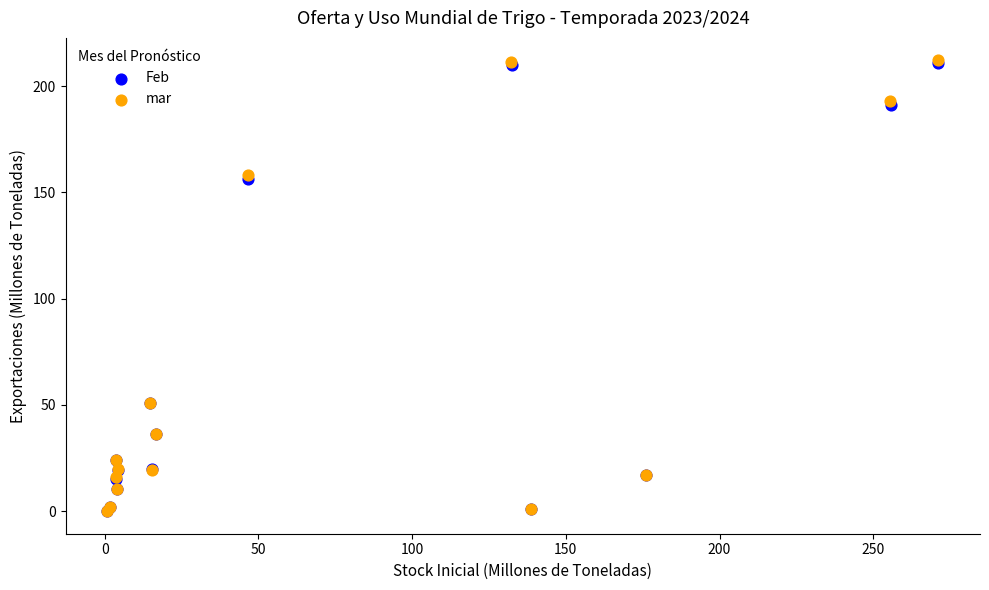

What are all the series names shown in the legend?

Feb, mar